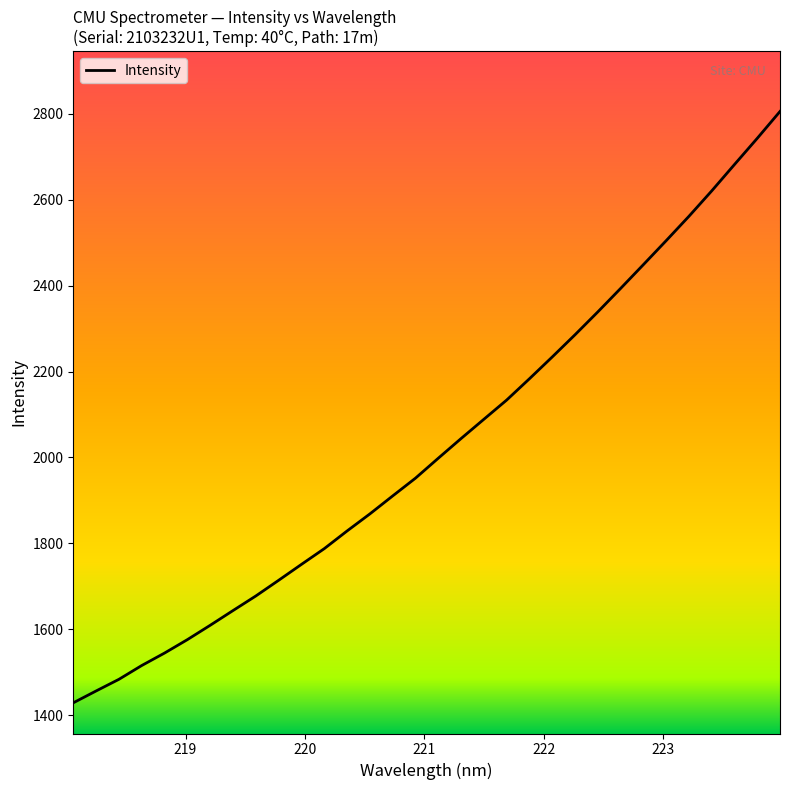

What is the greatest value displayed?

2805.5